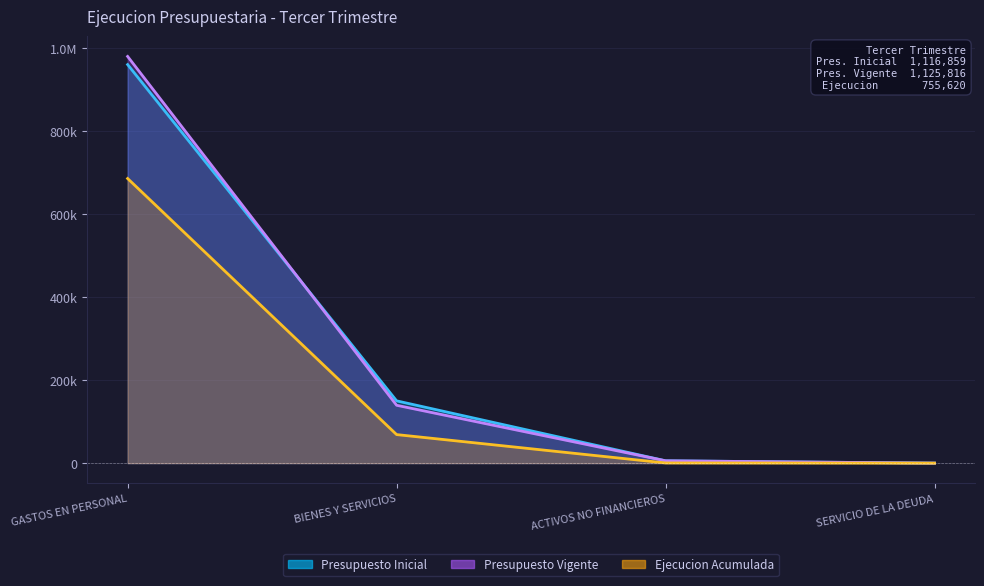

Does the chart display data point markers on the line(s)?

No